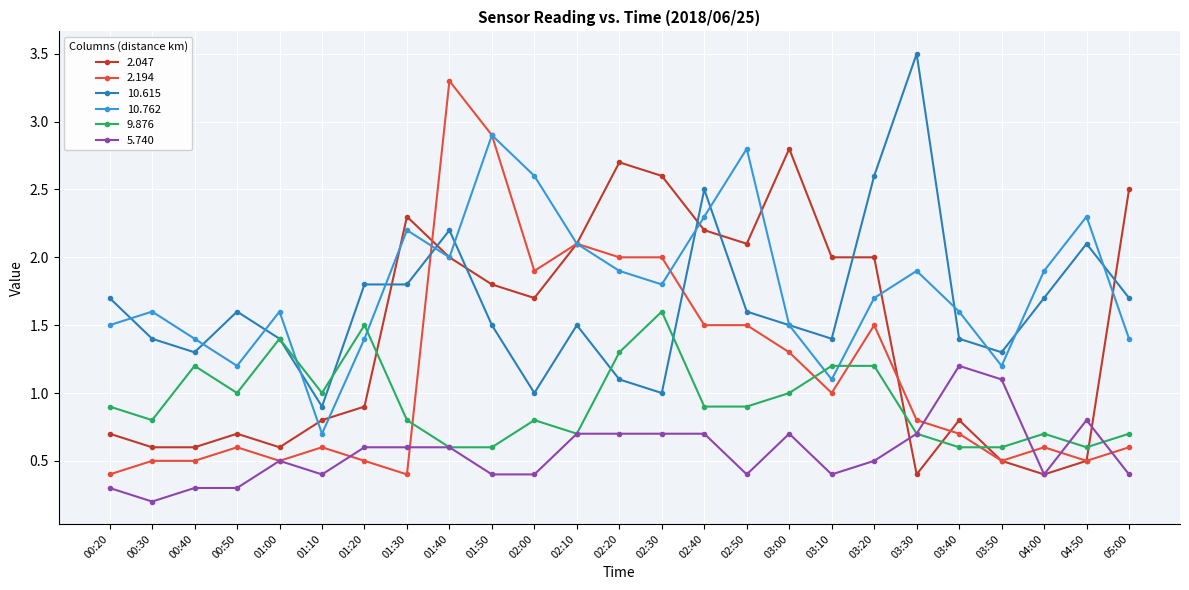

Reading left to right, list all the values displayed in this chart.

2.047: 00:20=0.7	00:30=0.6	00:40=0.6	00:50=0.7	01:00=0.6	01:10=0.8	01:20=0.9	01:30=2.3	01:40=2.0	01:50=1.8	02:00=1.7	02:10=2.1	02:20=2.7	02:30=2.6	02:40=2.2	02:50=2.1	03:00=2.8	03:10=2.0	03:20=2.0	03:30=0.4	03:40=0.8	03:50=0.5	04:00=0.4	04:50=0.5	05:00=2.5
2.194: 00:20=0.4	00:30=0.5	00:40=0.5	00:50=0.6	01:00=0.5	01:10=0.6	01:20=0.5	01:30=0.4	01:40=3.3	01:50=2.9	02:00=1.9	02:10=2.1	02:20=2.0	02:30=2.0	02:40=1.5	02:50=1.5	03:00=1.3	03:10=1.0	03:20=1.5	03:30=0.8	03:40=0.7	03:50=0.5	04:00=0.6	04:50=0.5	05:00=0.6
10.615: 00:20=1.7	00:30=1.4	00:40=1.3	00:50=1.6	01:00=1.4	01:10=0.9	01:20=1.8	01:30=1.8	01:40=2.2	01:50=1.5	02:00=1.0	02:10=1.5	02:20=1.1	02:30=1.0	02:40=2.5	02:50=1.6	03:00=1.5	03:10=1.4	03:20=2.6	03:30=3.5	03:40=1.4	03:50=1.3	04:00=1.7	04:50=2.1	05:00=1.7
10.762: 00:20=1.5	00:30=1.6	00:40=1.4	00:50=1.2	01:00=1.6	01:10=0.7	01:20=1.4	01:30=2.2	01:40=2.0	01:50=2.9	02:00=2.6	02:10=2.1	02:20=1.9	02:30=1.8	02:40=2.3	02:50=2.8	03:00=1.5	03:10=1.1	03:20=1.7	03:30=1.9	03:40=1.6	03:50=1.2	04:00=1.9	04:50=2.3	05:00=1.4
9.876: 00:20=0.9	00:30=0.8	00:40=1.2	00:50=1.0	01:00=1.4	01:10=1.0	01:20=1.5	01:30=0.8	01:40=0.6	01:50=0.6	02:00=0.8	02:10=0.7	02:20=1.3	02:30=1.6	02:40=0.9	02:50=0.9	03:00=1.0	03:10=1.2	03:20=1.2	03:30=0.7	03:40=0.6	03:50=0.6	04:00=0.7	04:50=0.6	05:00=0.7
5.740: 00:20=0.3	00:30=0.2	00:40=0.3	00:50=0.3	01:00=0.5	01:10=0.4	01:20=0.6	01:30=0.6	01:40=0.6	01:50=0.4	02:00=0.4	02:10=0.7	02:20=0.7	02:30=0.7	02:40=0.7	02:50=0.4	03:00=0.7	03:10=0.4	03:20=0.5	03:30=0.7	03:40=1.2	03:50=1.1	04:00=0.4	04:50=0.8	05:00=0.4